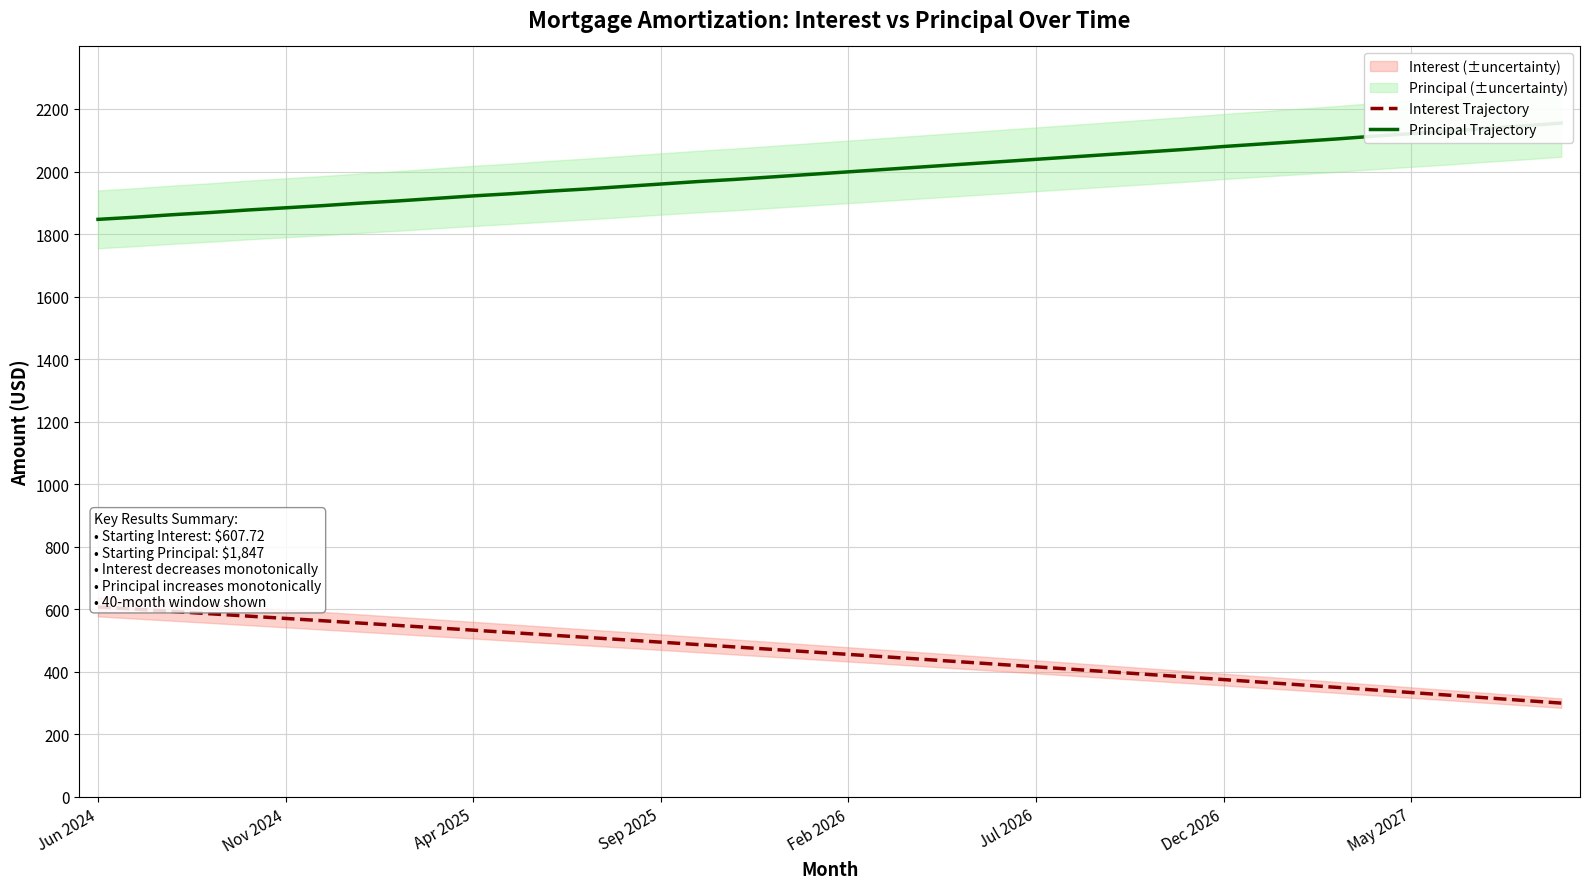

What is the difference between the maximum and minimum values in the Interest Trajectory series?

307.7